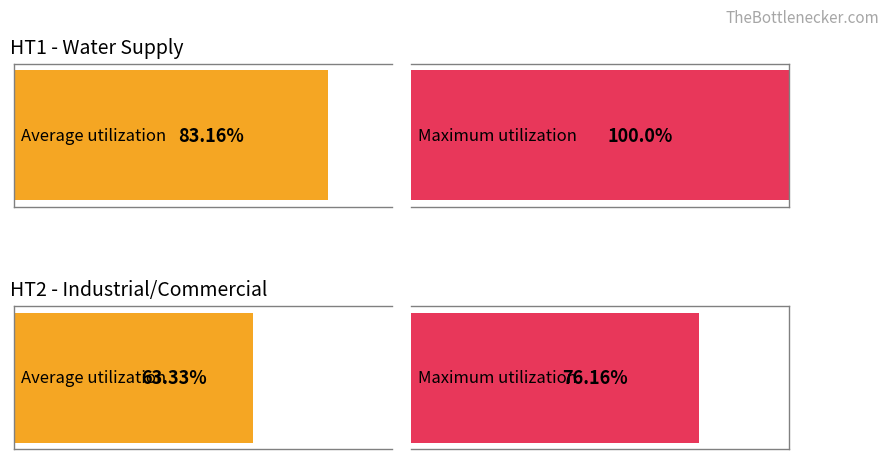

Reading right to left, what are all the values shown in this chart?

Average utilization: HT2 Total=63.3	HT1 Total=83.2
Maximum utilization: HT2 Total=76.2	HT1 Total=100.0